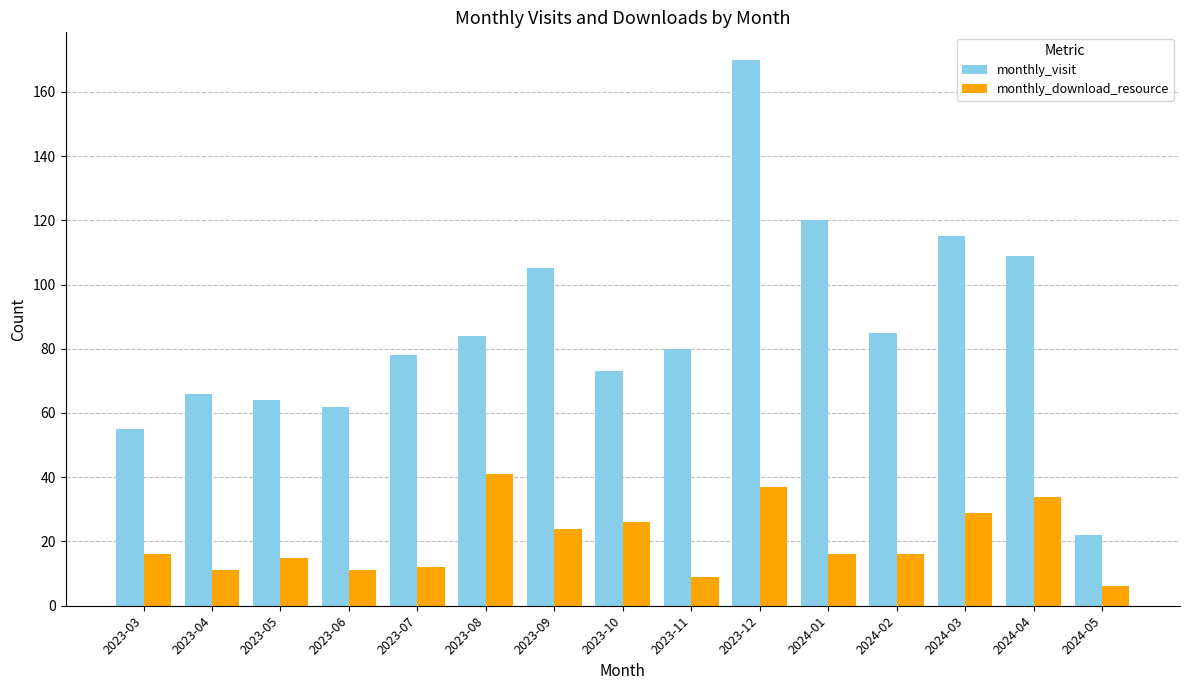

At which category is the sum across all series the highest?

2023-12